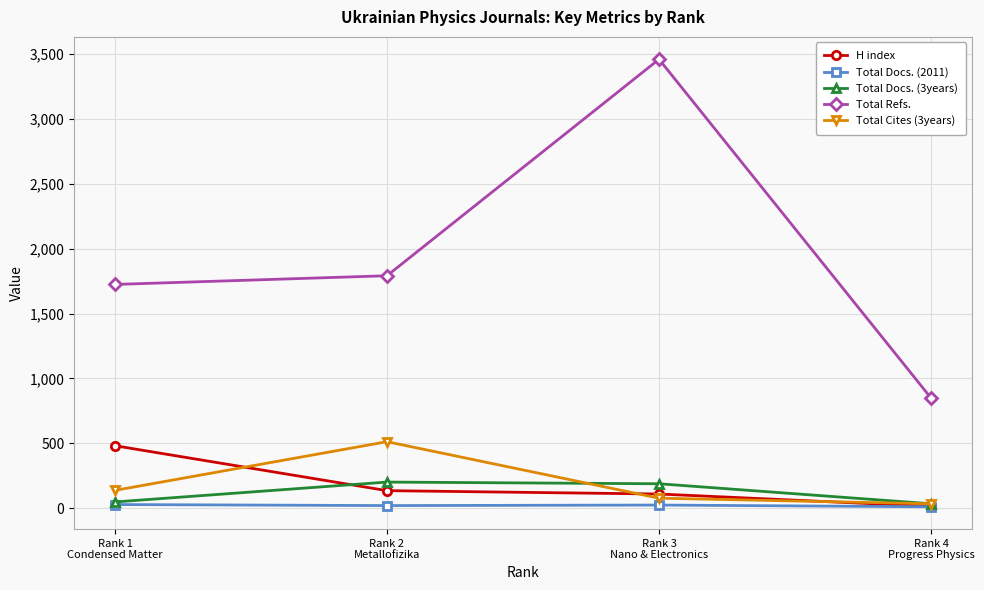

What are all the series names shown in the legend?

H index, Total Docs. (2011), Total Docs. (3years), Total Refs., Total Cites (3years)